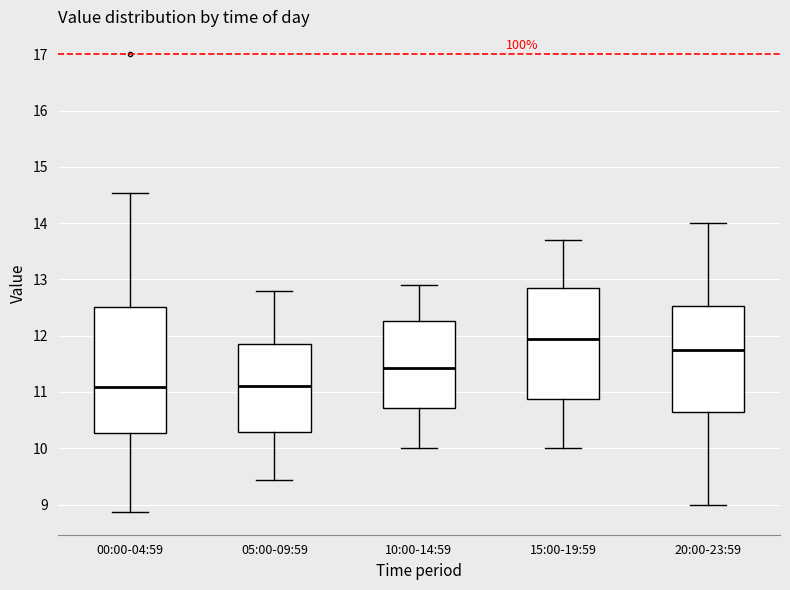

Reading left to right, read every box against the y-axis: the position of its median line, the range the box covers, and the ends of its whiskers. The values are not printed on the chart, so give them approximately, as read against the axis.

00:00-04:59: median 11.1, box 10.3 to 12.5, whiskers 8.9 to 14.5
05:00-09:59: median 11.1, box 10.3 to 11.8, whiskers 9.4 to 12.8
10:00-14:59: median 11.4, box 10.7 to 12.3, whiskers 10.0 to 12.9
15:00-19:59: median 11.9, box 10.9 to 12.9, whiskers 10.0 to 13.7
20:00-23:59: median 11.8, box 10.7 to 12.5, whiskers 9.0 to 14.0